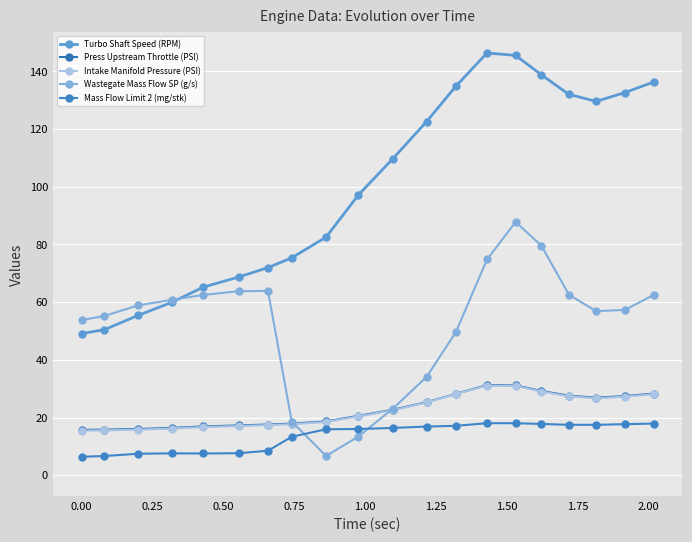

Does the chart display data point markers on the line(s)?

Yes